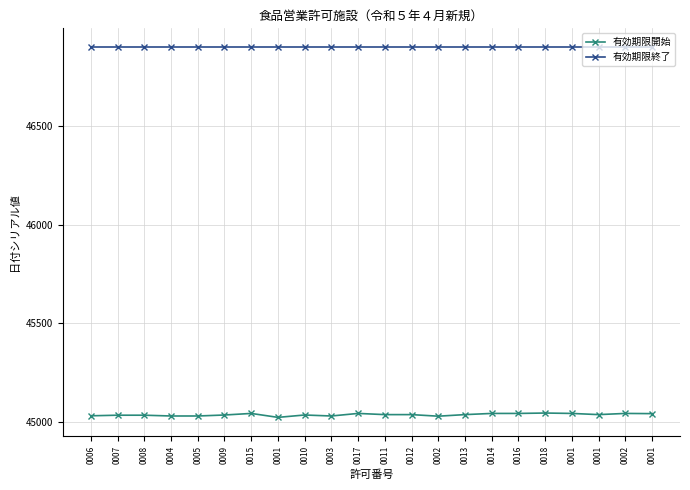

At 0001, list the series in order from smallest to largest.

有効期限開始, 有効期限終了